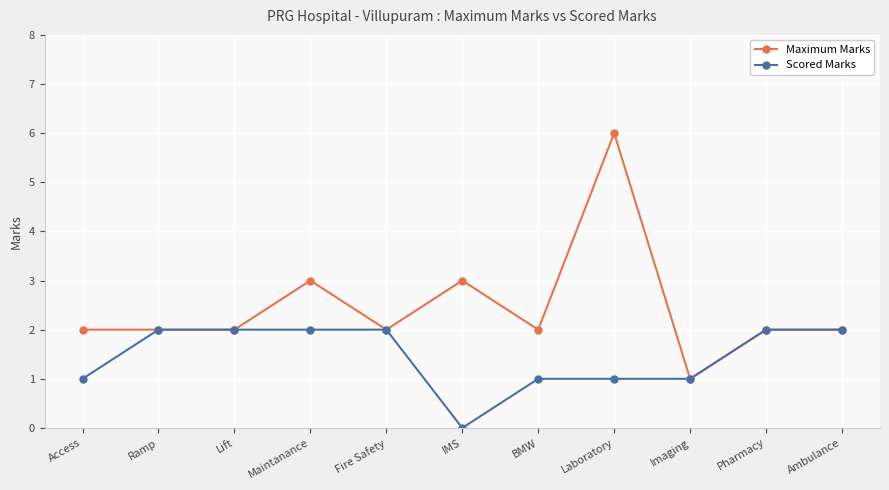

Reading left to right, transcribe all the data shown in this chart.

Maximum Marks: Access=2	Ramp=2	Lift=2	Maintanance=3	Fire Safety=2	IMS=3	BMW=2	Laboratory=6	Imaging=1	Pharmacy=2	Ambulance=2
Scored Marks: Access=1	Ramp=2	Lift=2	Maintanance=2	Fire Safety=2	IMS=0	BMW=1	Laboratory=1	Imaging=1	Pharmacy=2	Ambulance=2